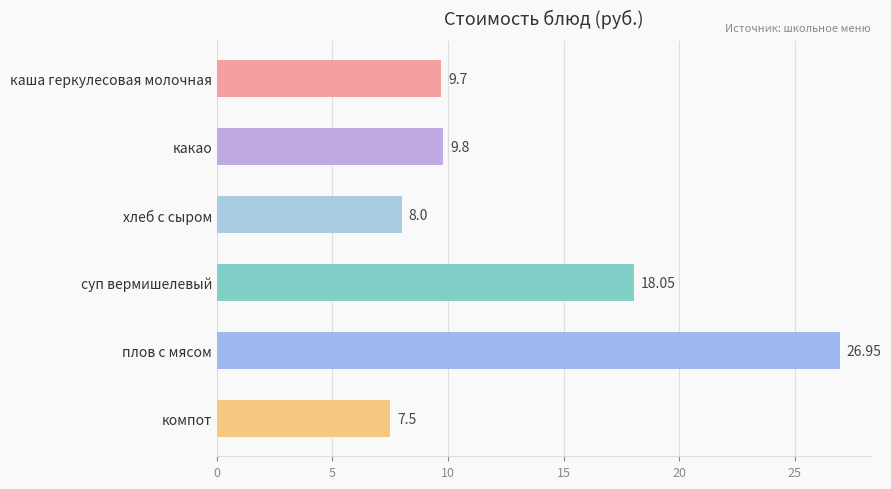

What is the difference between the values at компот and хлеб с сыром?

0.5